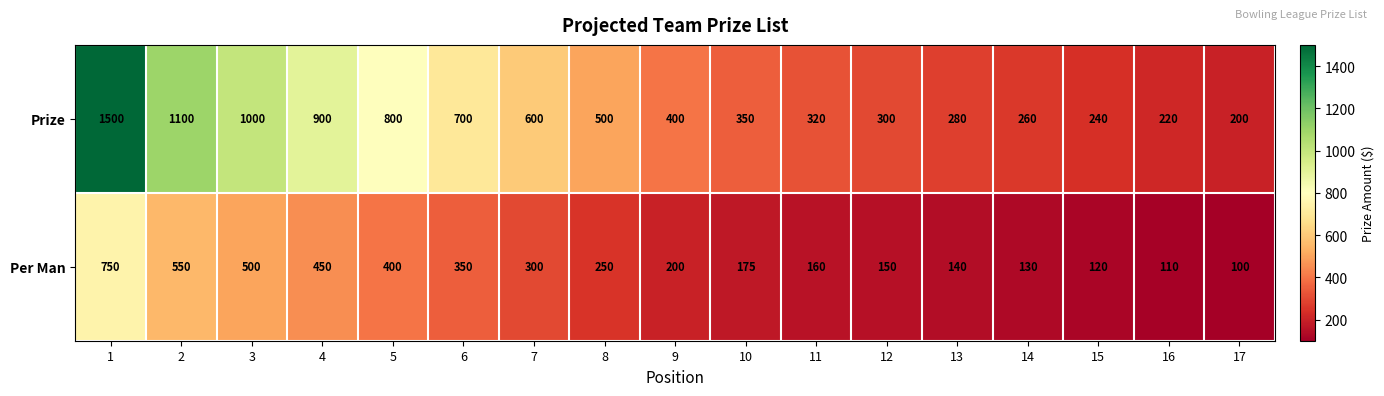

At how many categories does at least one series exceed 602?

6